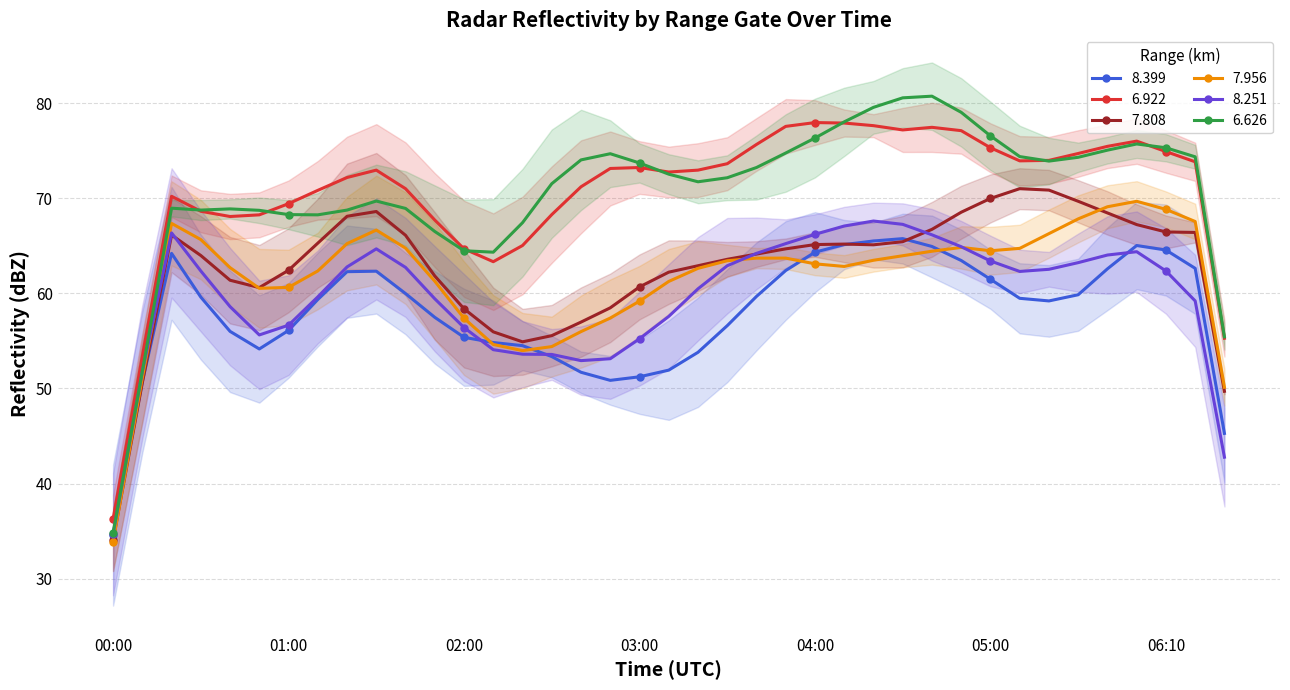

What are all the series names shown in the legend?

8.399, 6.922, 7.808, 7.956, 8.251, 6.626